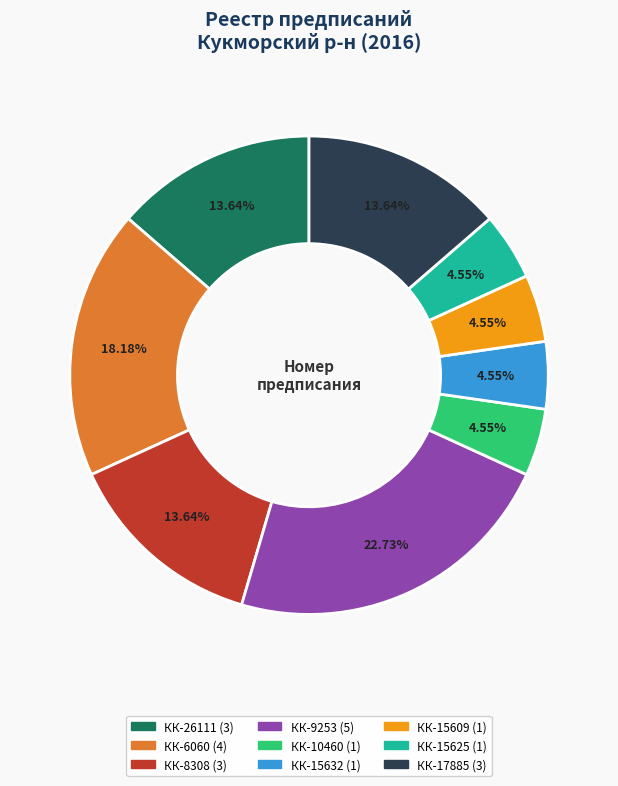

How many segments does this pie chart have?

9